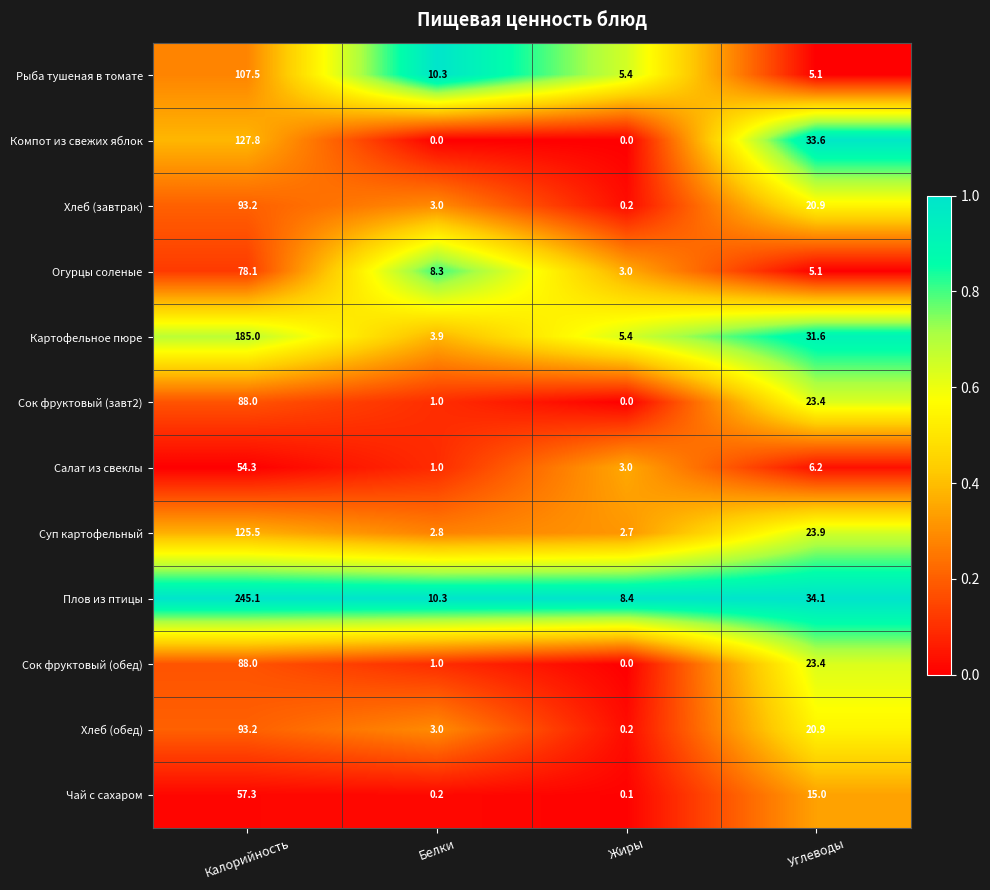

What is the maximum value shown in the chart?

245.1